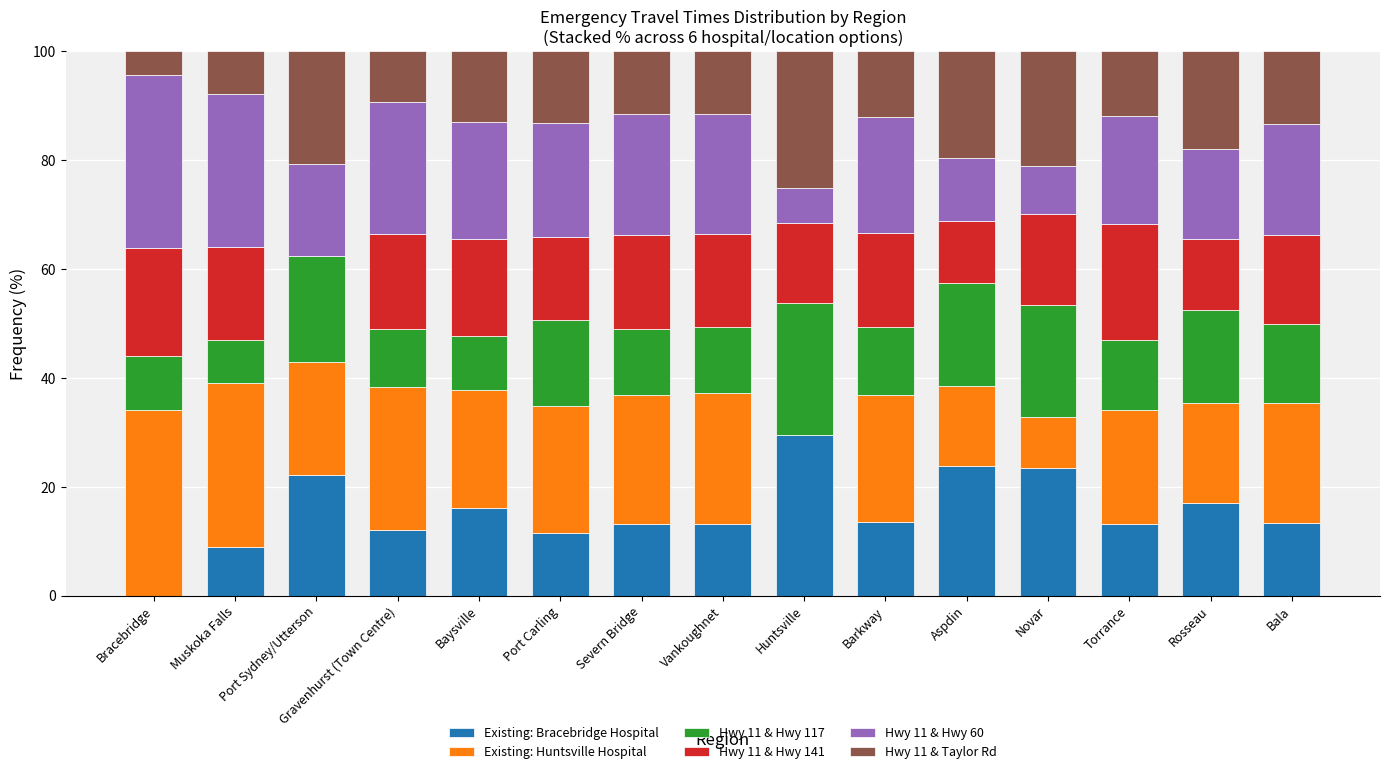

Are the bars grouped side by side (vs. stacked)?

No